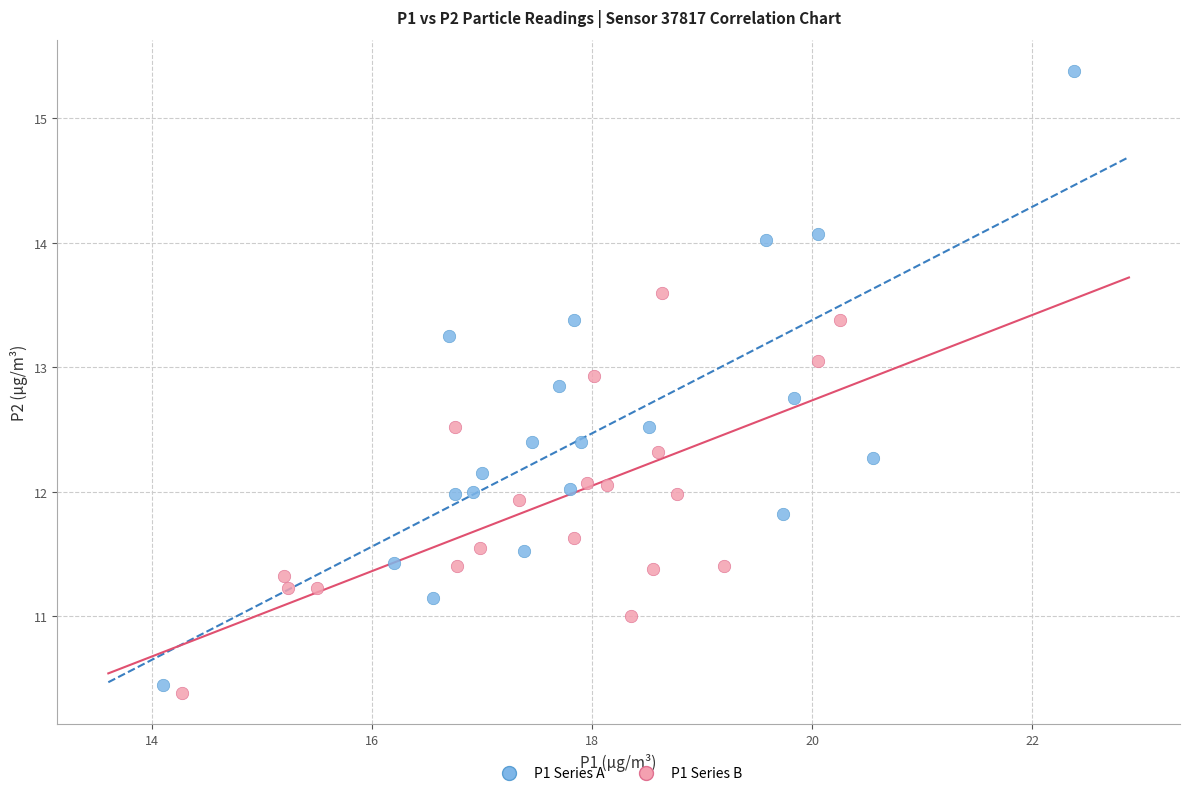

What are all the series names shown in the legend?

P1 Series A, P1 Series B